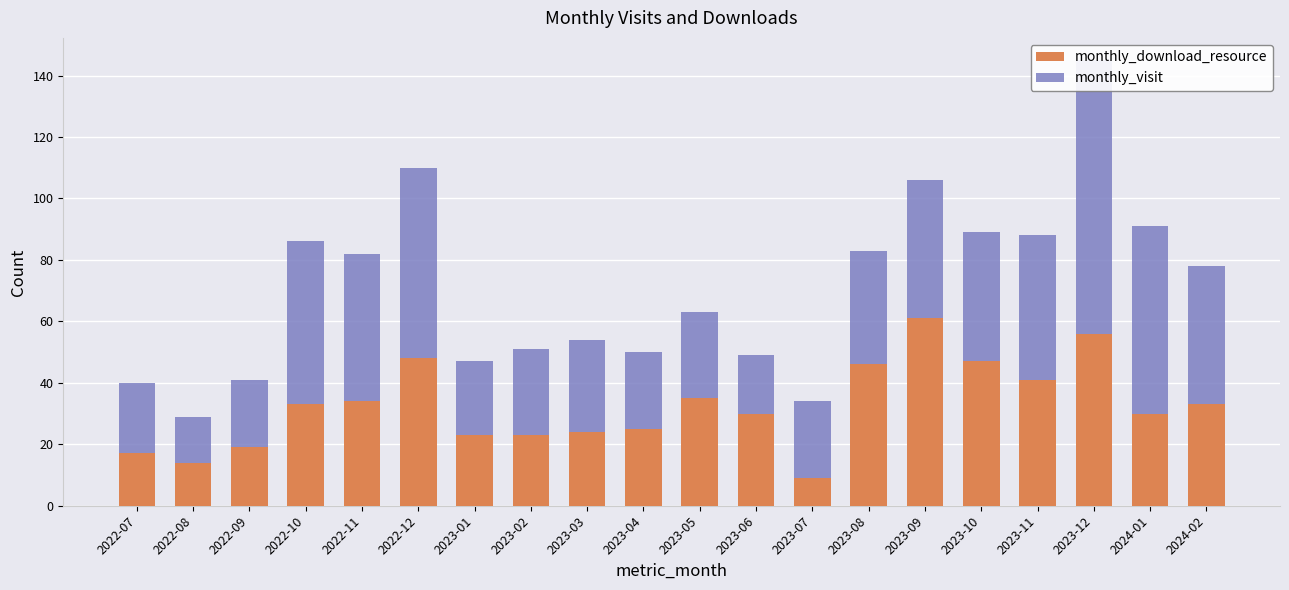

Which series has the largest total across all categories?

monthly_visit